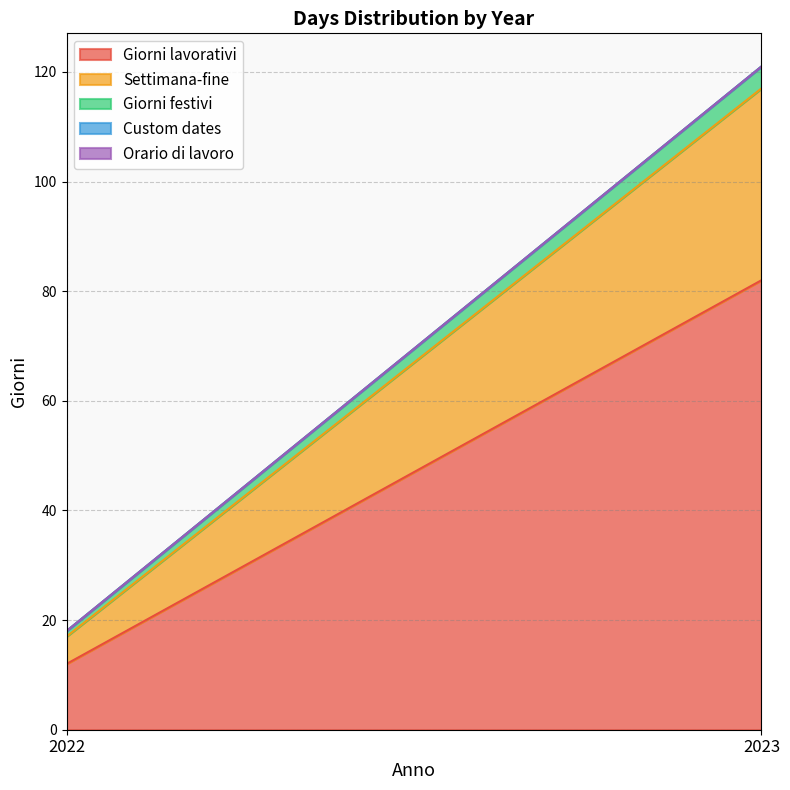

What is the value of the Giorni lavorativi point at the 1st from the left?

12